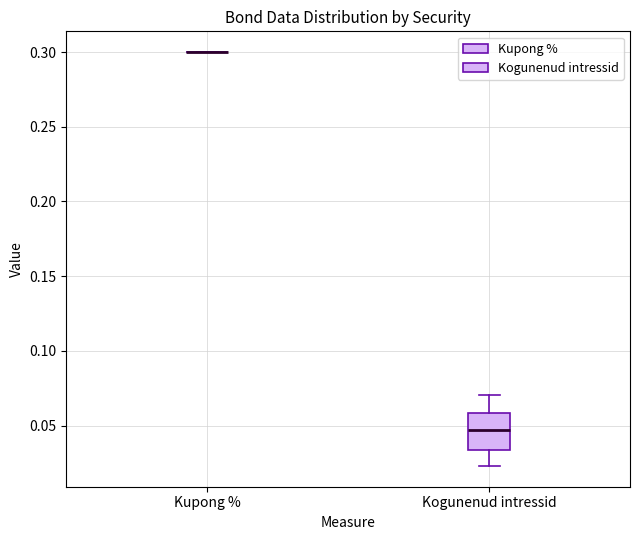

Reading left to right, read every box against the y-axis: the position of its median line, the range the box covers, and the ends of its whiskers. The values are not printed on the chart, so give them approximately, as read against the axis.

Kupong %: box collapsed to a line at 0.300, whiskers 0.300 to 0.300
Kogunenud intressid: median 0.045, box 0.035 to 0.060, whiskers 0.025 to 0.070